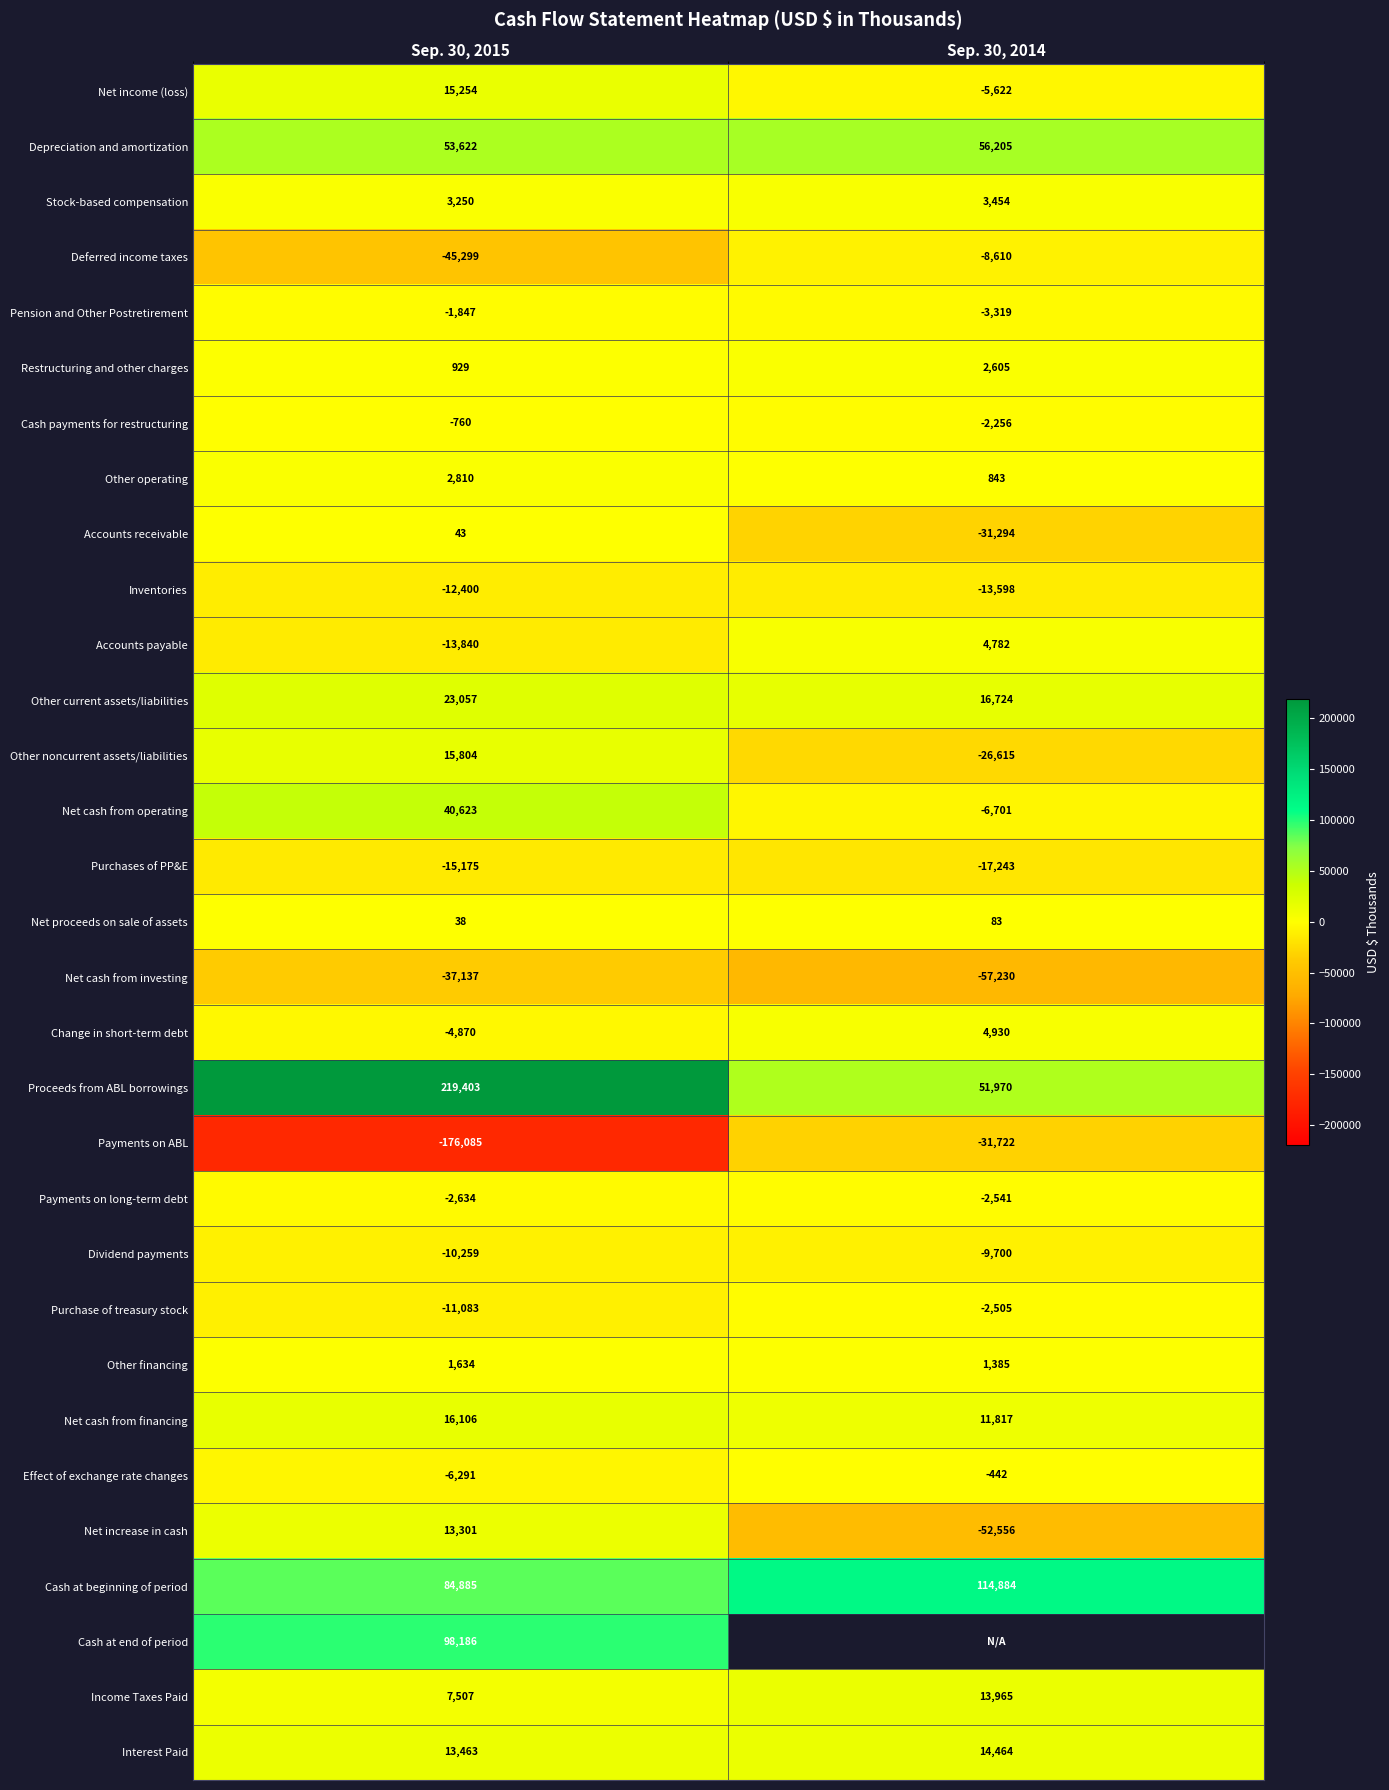

The Interest Paid series shows 5404.3 at Sep. 30, 2014. True or false?

False